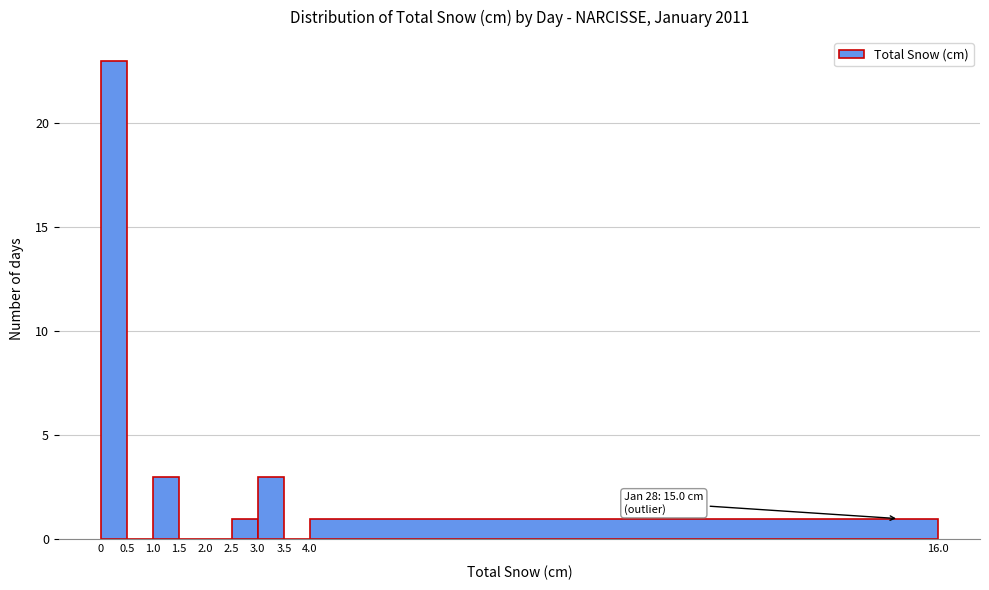

Which range on the x-axis has the tallest bar?

0 to 0.5